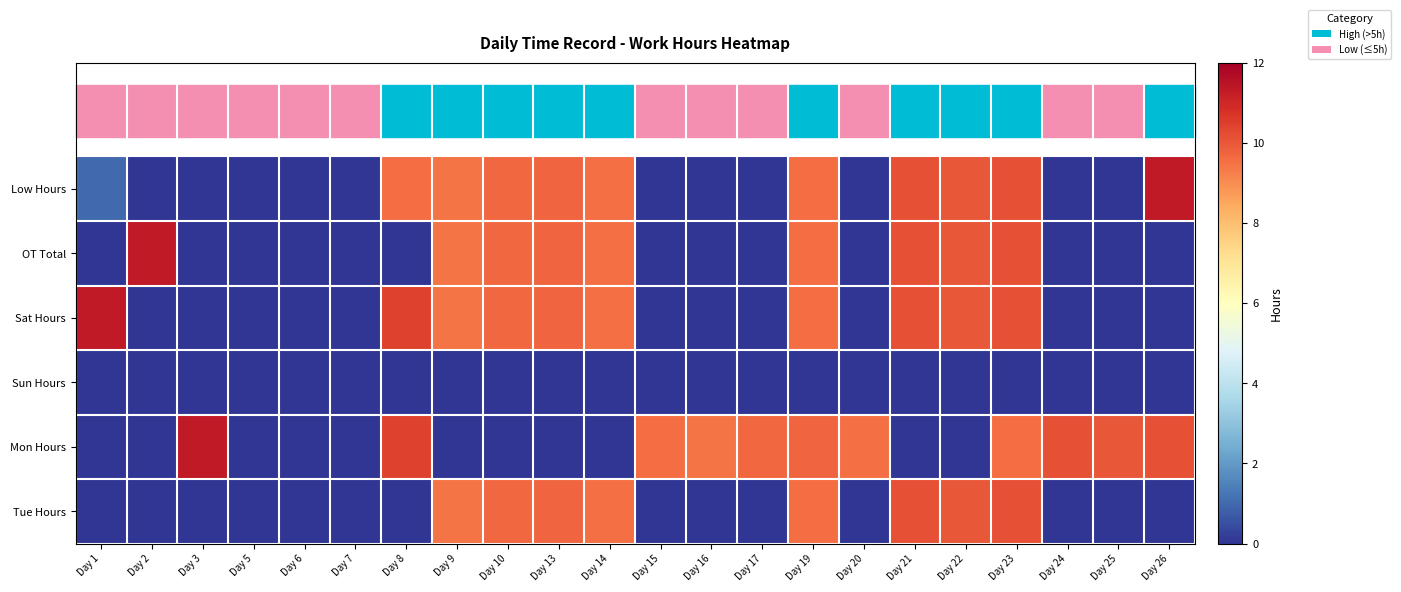

Which series has the largest range (max minus min)?

Low Hours